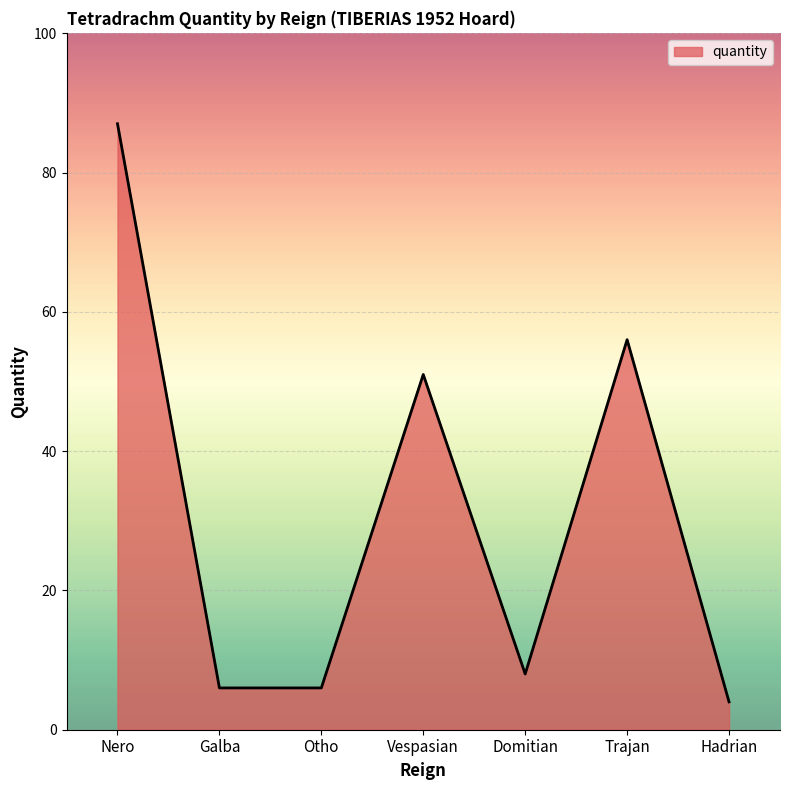

Which label corresponds to the smallest value in the chart?

Hadrian